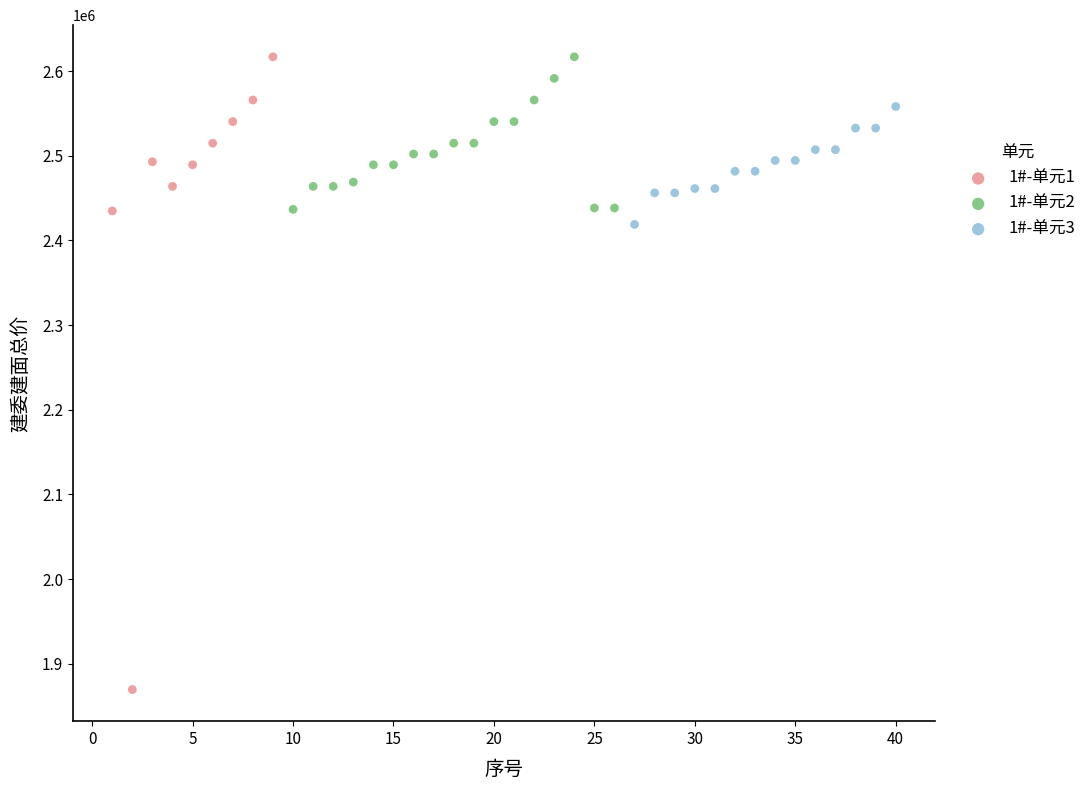

Which series has the widest spread of Y values?

1#-单元1